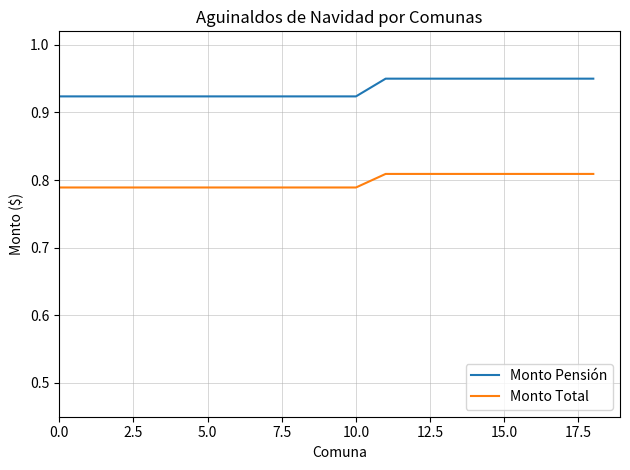

Rank the series by their average value, from highest to lowest.

Monto Pensión, Monto Total